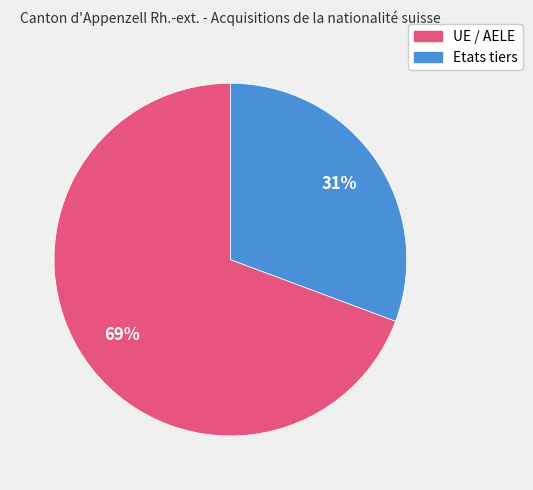

How many segments does this pie chart have?

2